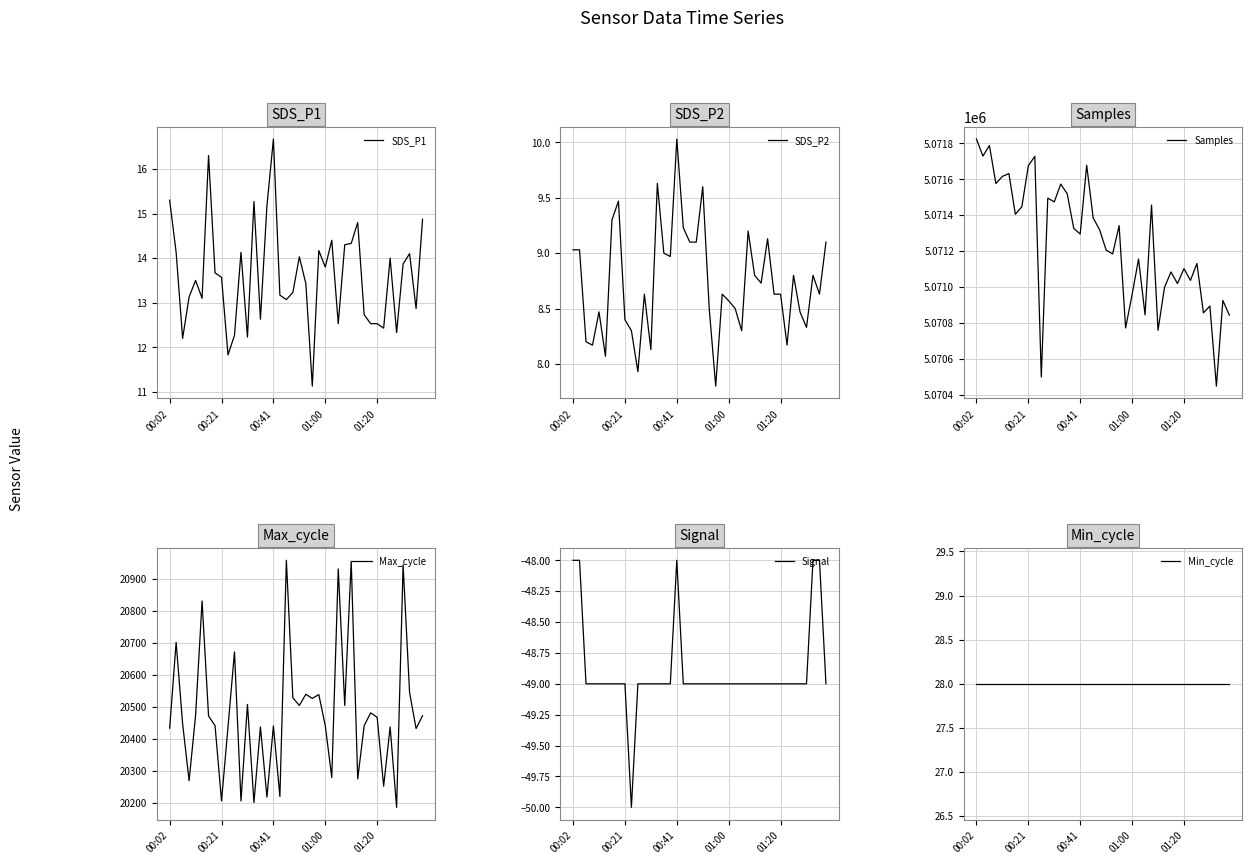

What position from the left is 10?

11